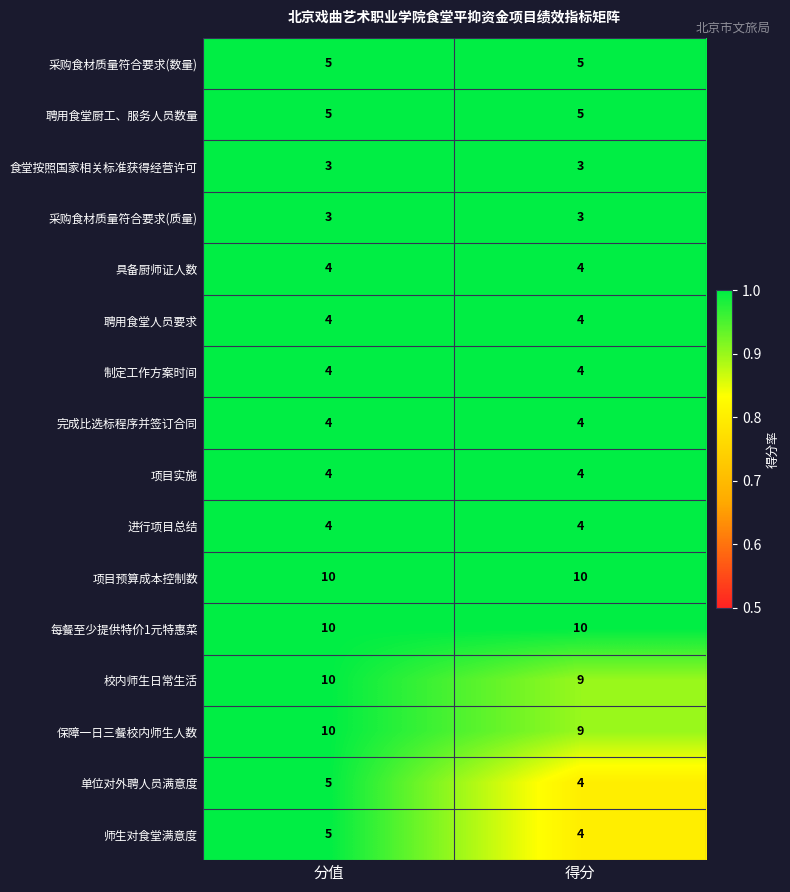

Where is 单位对外聘人员满意度 nearest to the value 4?

得分